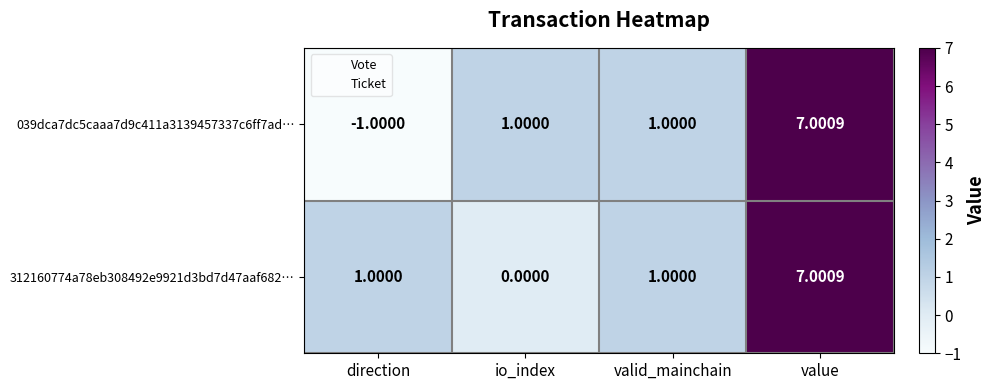

Which series has the widest spread of values?

039dca7dc5caaa7d9c411a3139457337c6ff7ad…